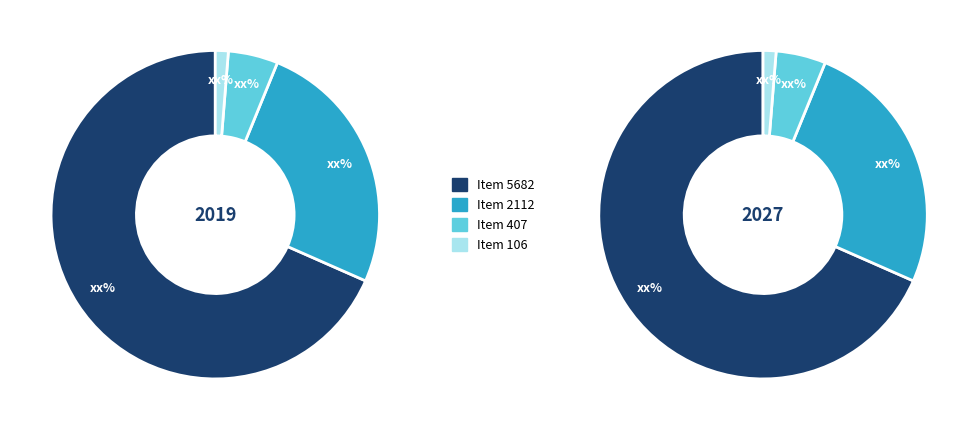

Is it true that Item 5682 is 68% of the pie?

True